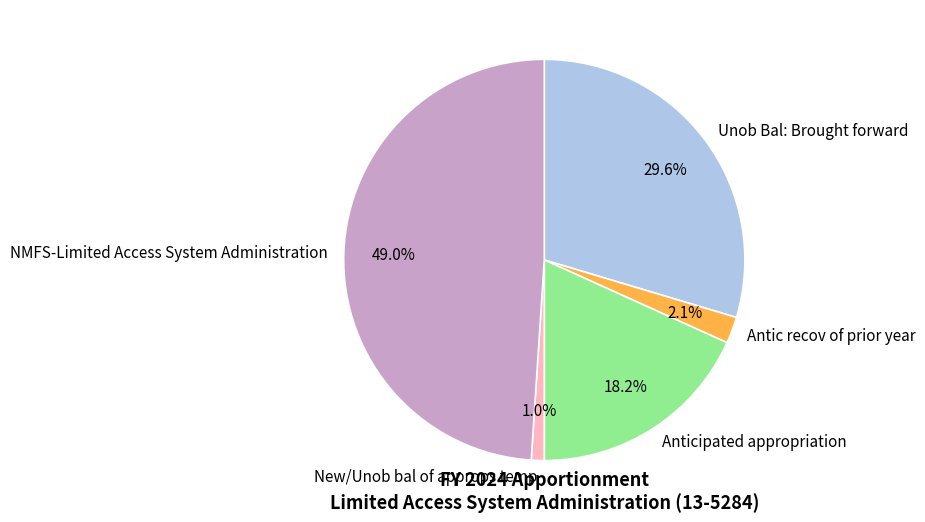

Is the sum of Unob Bal: Brought forward and Antic recov of prior year greater than half?

No